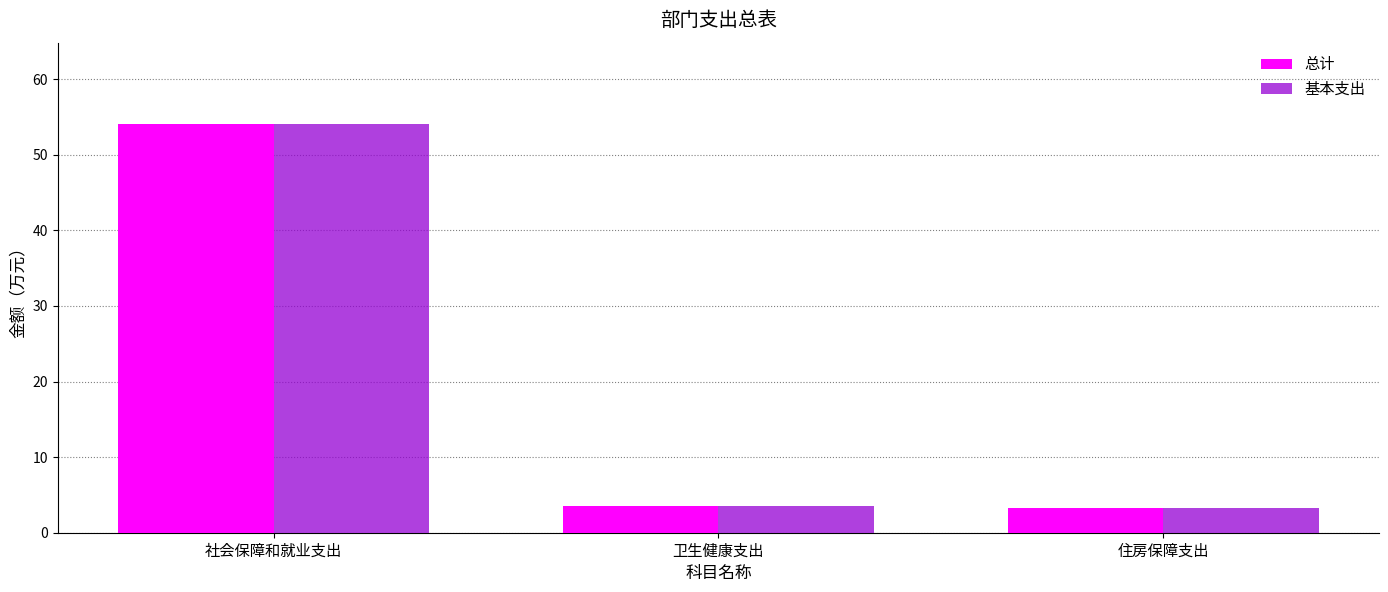

At which category is the sum across all series the highest?

社会保障和就业支出